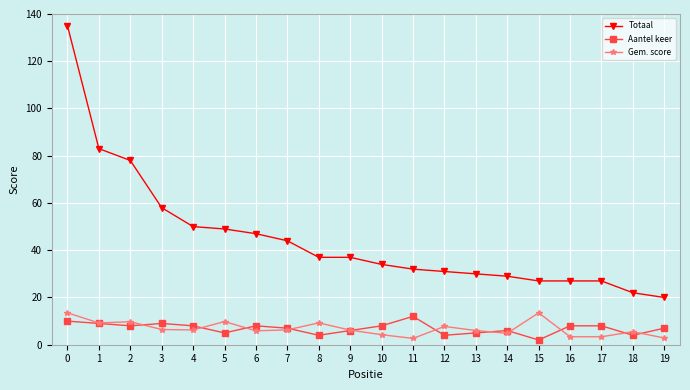

True or false: Gem. score has more than 1 interior local peaks.

True